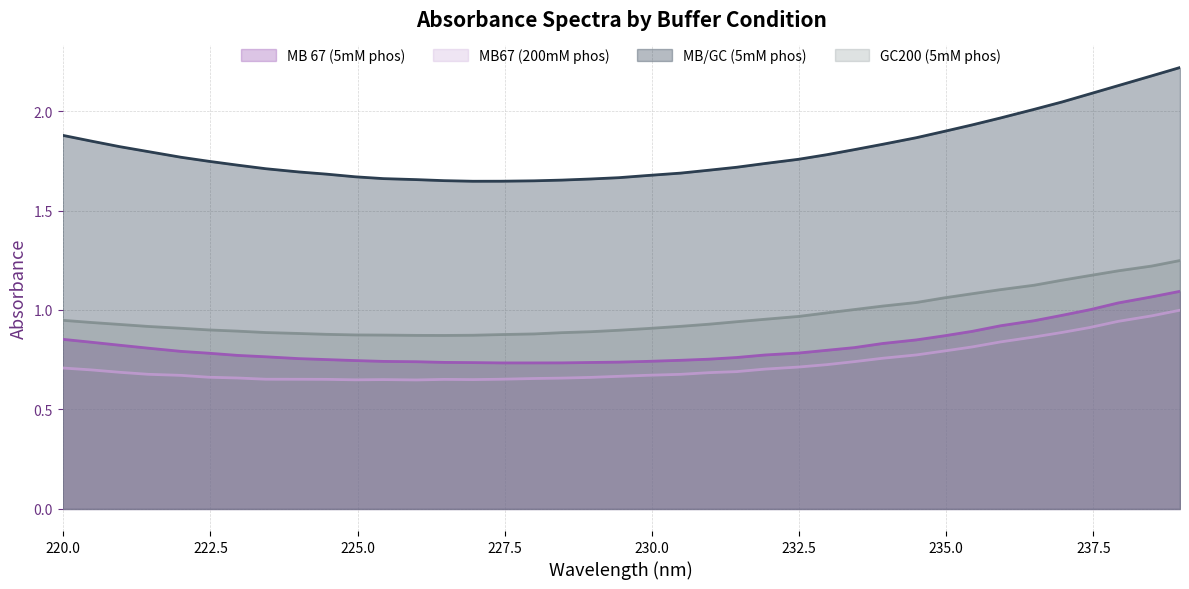

Reading left to right, transcribe all the data shown in this chart.

MB 67 (5mM phos): 0.9	0.8	0.8	0.8	0.8	0.8	0.8	0.8	0.8	0.8	0.7	0.7	0.7	0.7	0.7	0.7	0.7	0.7	0.7	0.7	0.7	0.7	0.8	0.8	0.8	0.8	0.8	0.8	0.8	0.8	0.9	0.9	0.9	0.9	1.0	1.0	1.0	1.1	1.1
MB67 (200mM phos): 0.7	0.7	0.7	0.7	0.7	0.7	0.7	0.7	0.7	0.7	0.6	0.7	0.6	0.7	0.7	0.7	0.7	0.7	0.7	0.7	0.7	0.7	0.7	0.7	0.7	0.7	0.7	0.7	0.8	0.8	0.8	0.8	0.8	0.9	0.9	0.9	0.9	1.0	1.0
MB/GC (5mM phos): 1.9	1.8	1.8	1.8	1.8	1.7	1.7	1.7	1.7	1.7	1.7	1.7	1.7	1.6	1.6	1.6	1.6	1.7	1.7	1.7	1.7	1.7	1.7	1.7	1.7	1.8	1.8	1.8	1.8	1.9	1.9	1.9	2.0	2.0	2.0	2.1	2.1	2.2	2.2
GC200 (5mM phos): 0.9	0.9	0.9	0.9	0.9	0.9	0.9	0.9	0.9	0.9	0.9	0.9	0.9	0.9	0.9	0.9	0.9	0.9	0.9	0.9	0.9	0.9	0.9	0.9	1.0	1.0	1.0	1.0	1.0	1.0	1.1	1.1	1.1	1.1	1.1	1.2	1.2	1.2	1.2